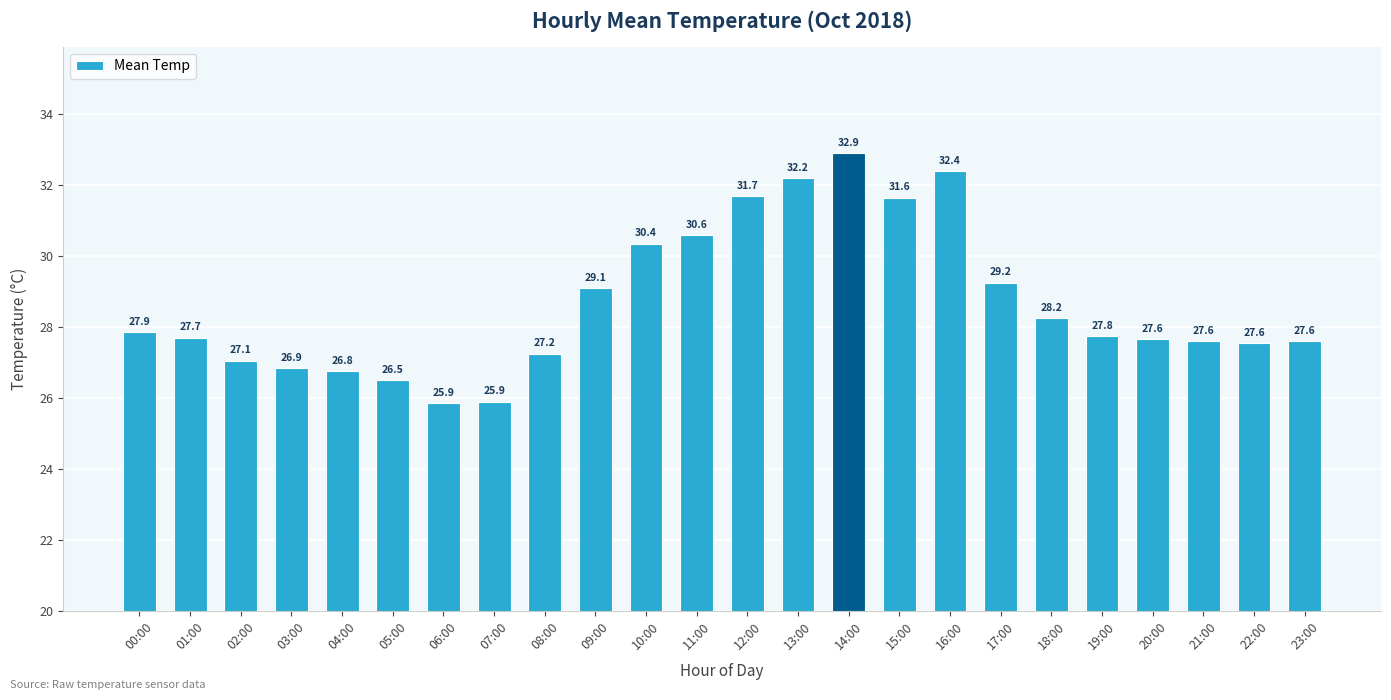

Are the bars horizontal?

No